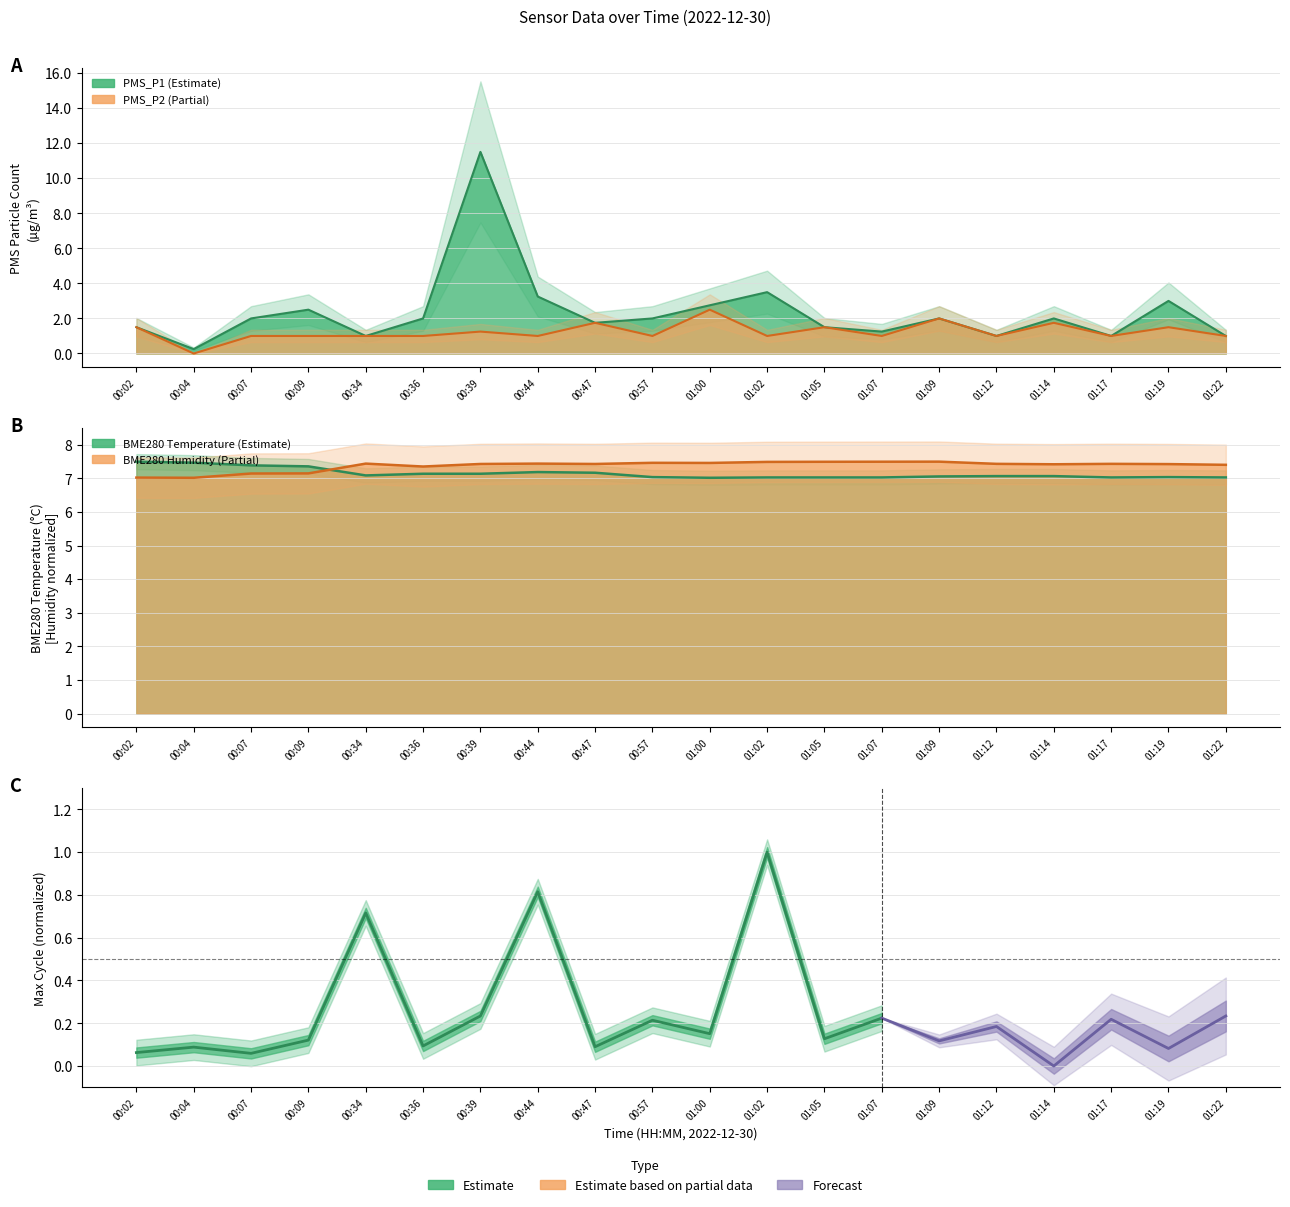

What is the total value across all series at 00:02?

17.5